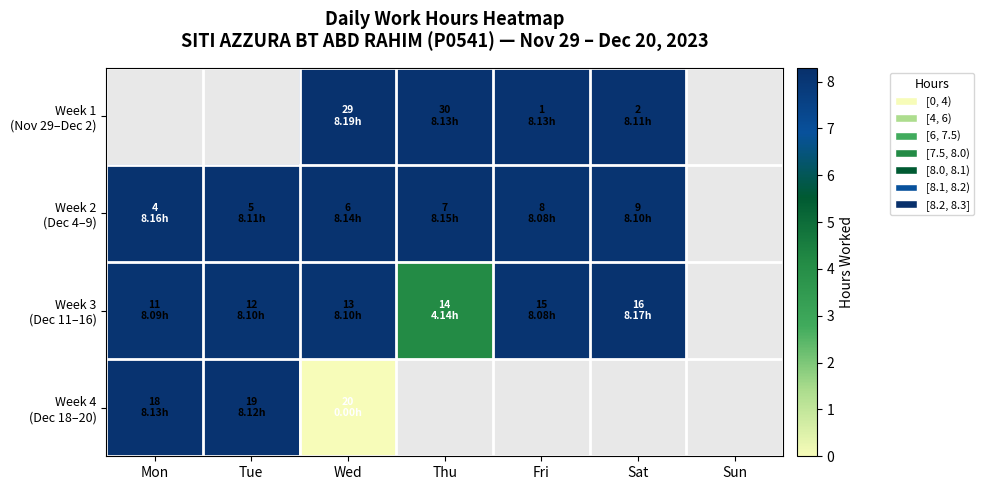

What is the difference between the highest and lowest values at Thu?

4.0